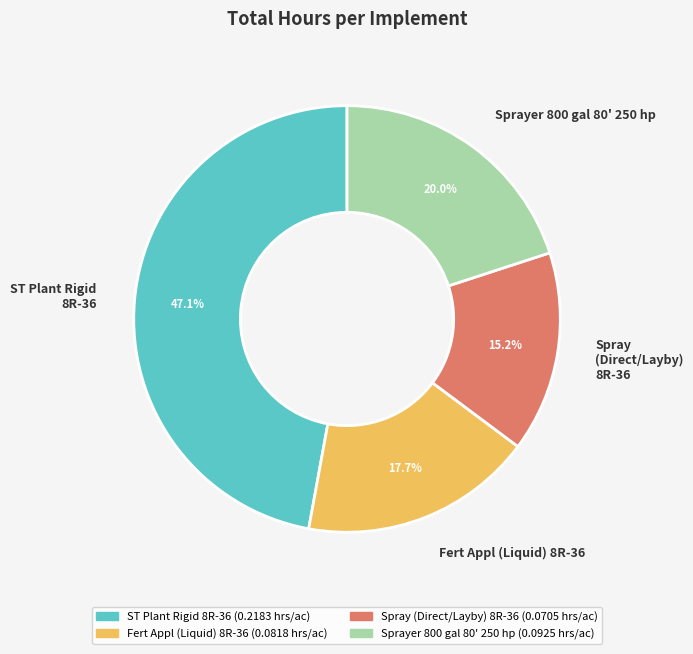

Which has a higher value, Sprayer 800 gal 80' 250 hp or Fert Appl (Liquid) 8R-36?

Sprayer 800 gal 80' 250 hp